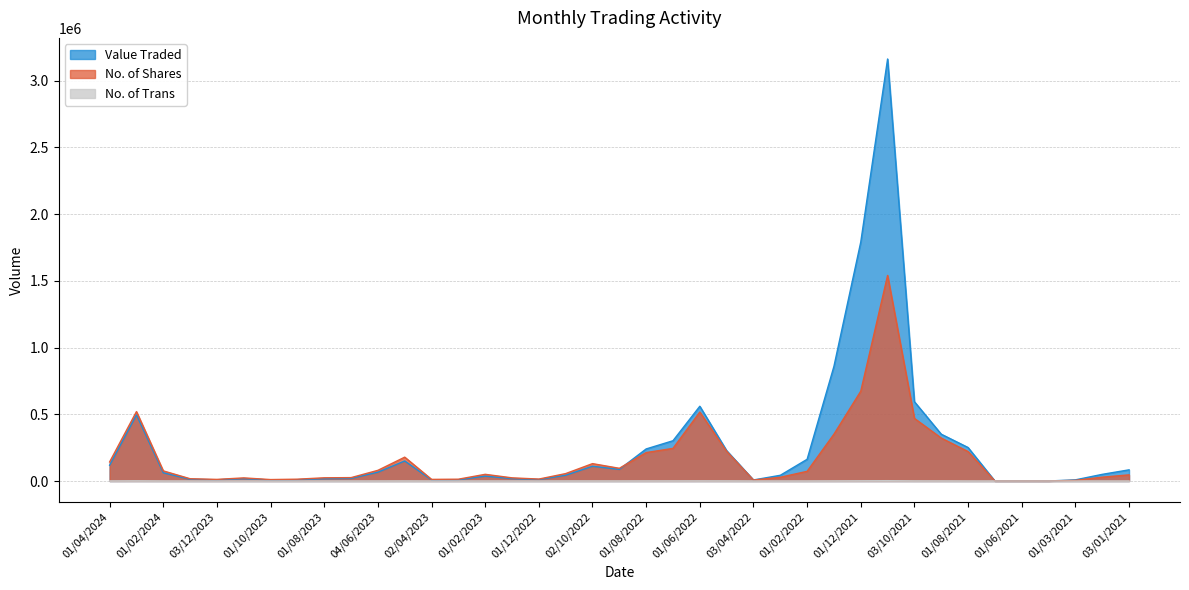

True or false: Value Traded and No. of Trans intersect in this chart.

False